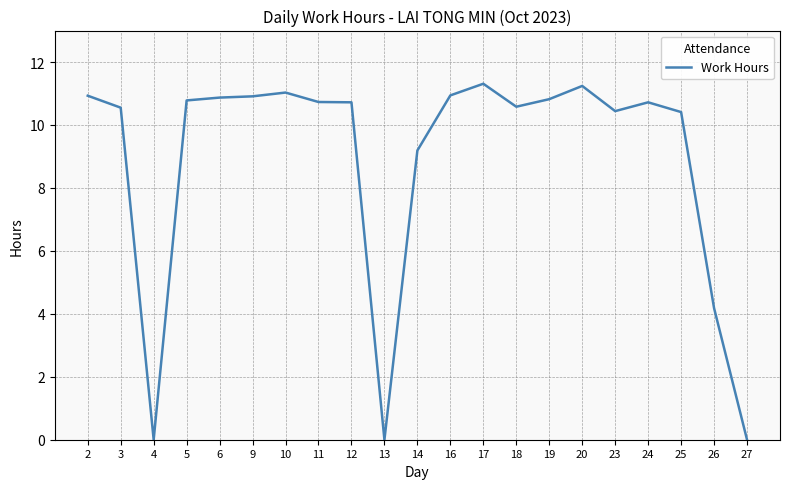

What is the ratio of the value at 3 to the value at 16?

1.0